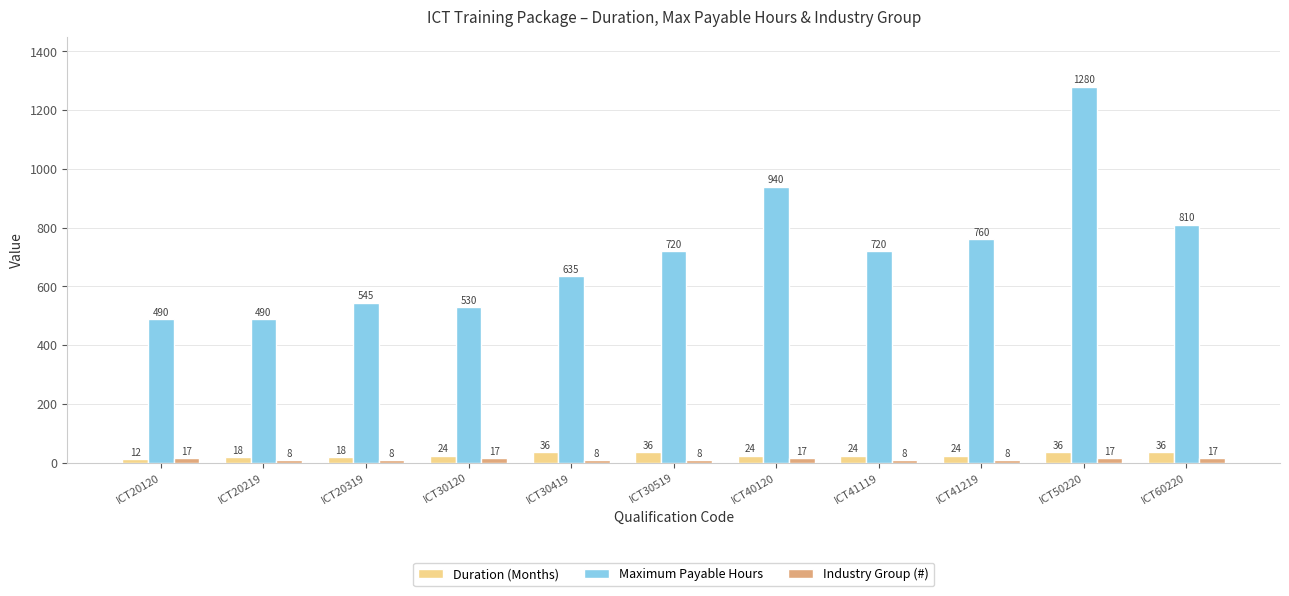

What is the difference between the maximum and minimum values in the Maximum Payable Hours series?

790